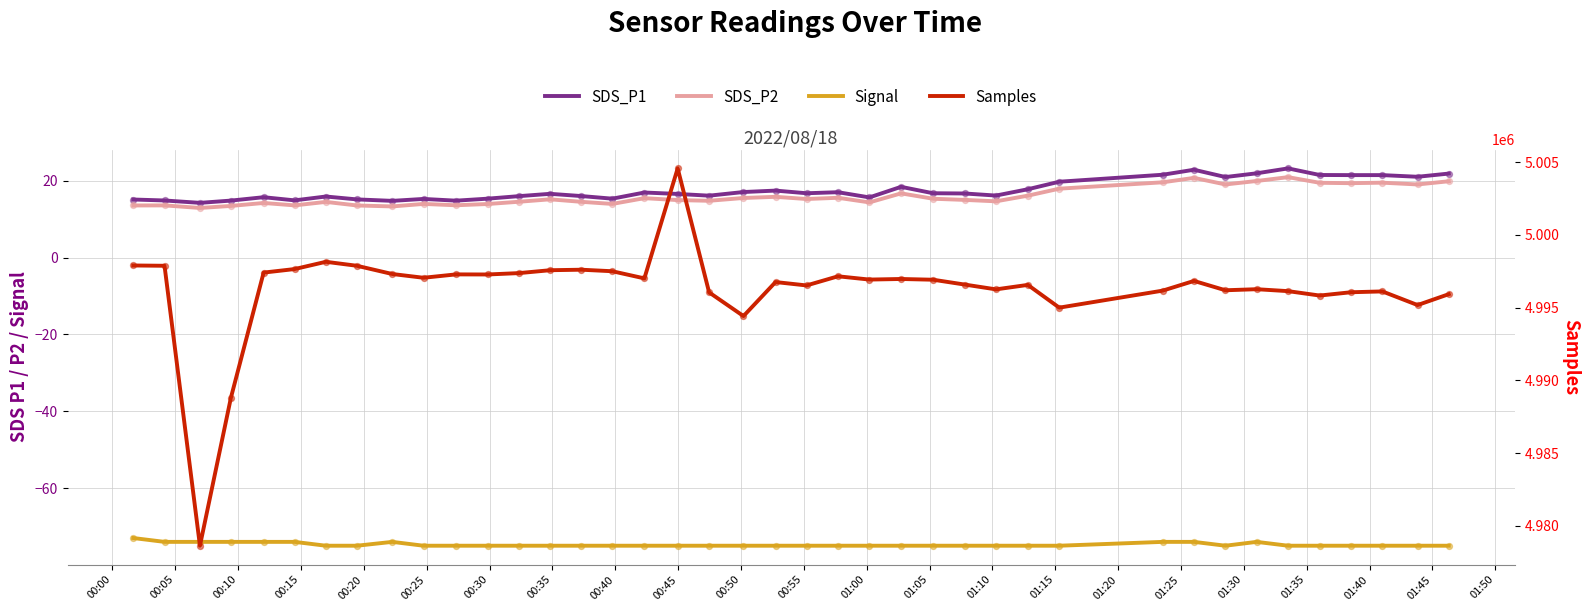

Is the value of Signal at 01:20 greater than the value of SDS_P1 at 01:45?

No